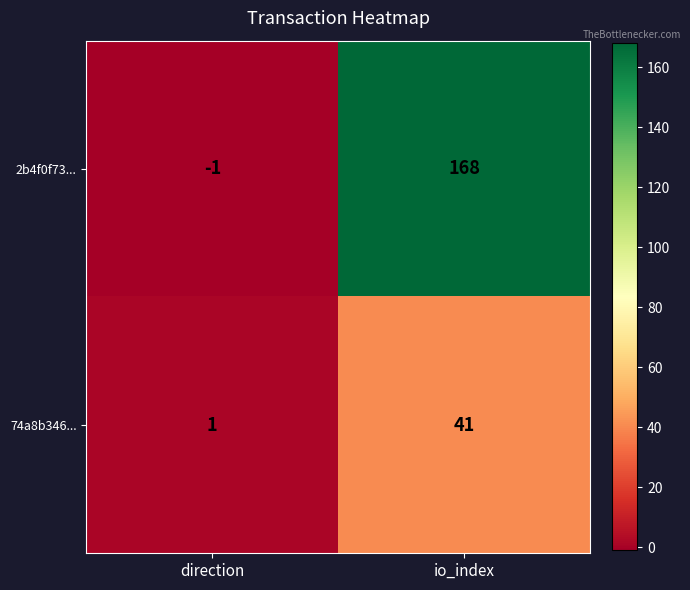

What is the approximate value of 2b4f0f73... at io_index?

168